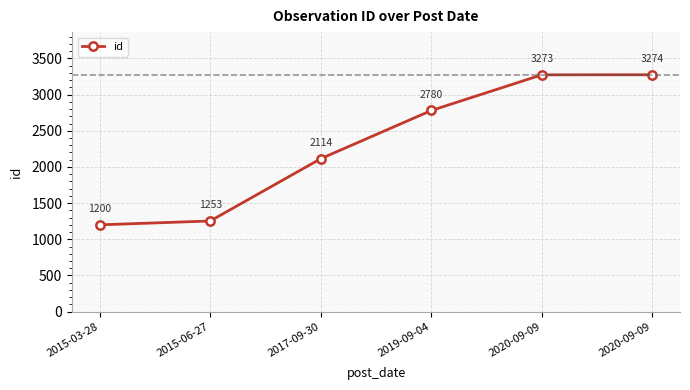

Reading right to left, list all the values displayed in this chart.

2020-09-09=3274	2020-09-09=3273	2019-09-04=2780	2017-09-30=2114	2015-06-27=1253	2015-03-28=1200